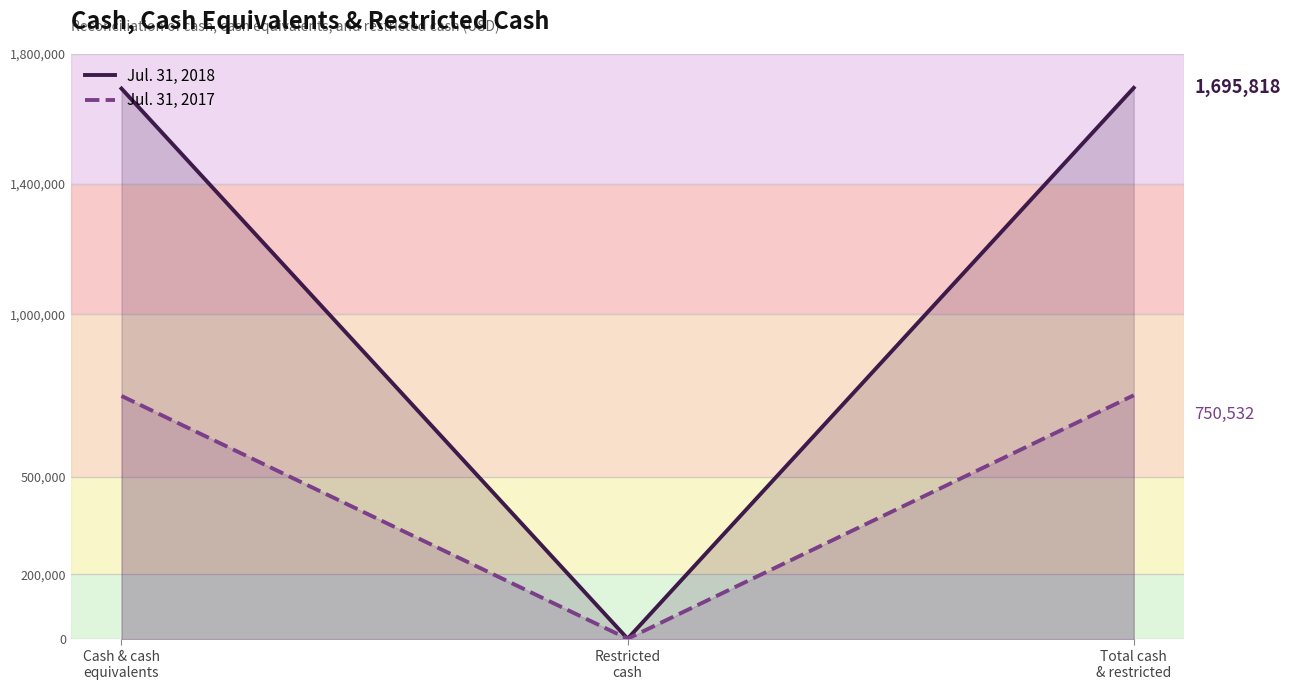

Reading right to left, list all the values displayed in this chart.

Jul. 31, 2018: Total cash
& restricted=1695818	Restricted
cash=2075	Cash & cash
equivalents=1693743
Jul. 31, 2017: Total cash
& restricted=750532	Restricted
cash=1933	Cash & cash
equivalents=748599